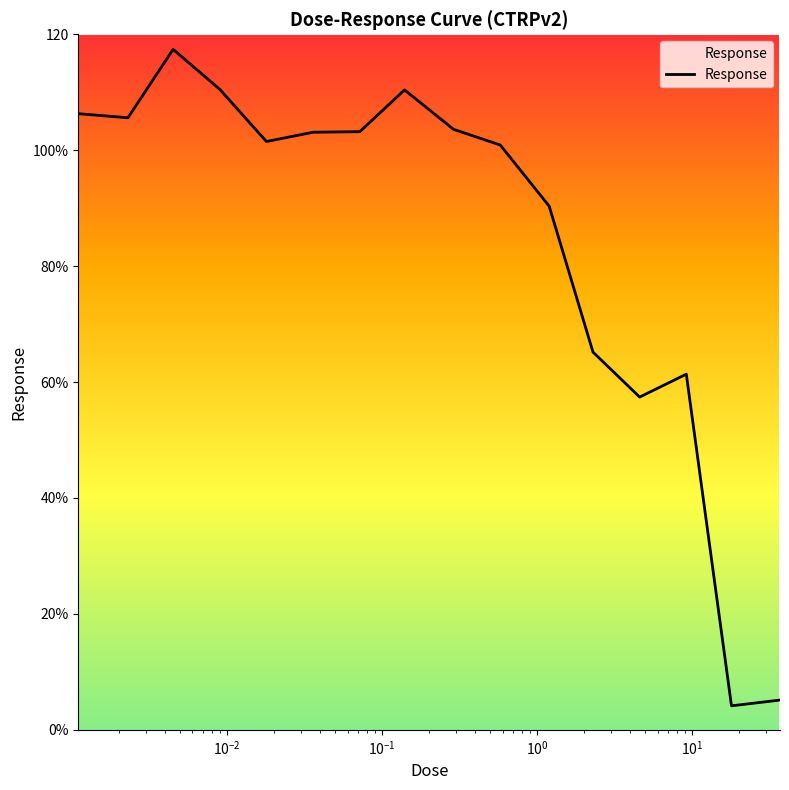

Does the chart have visible grid lines?

No